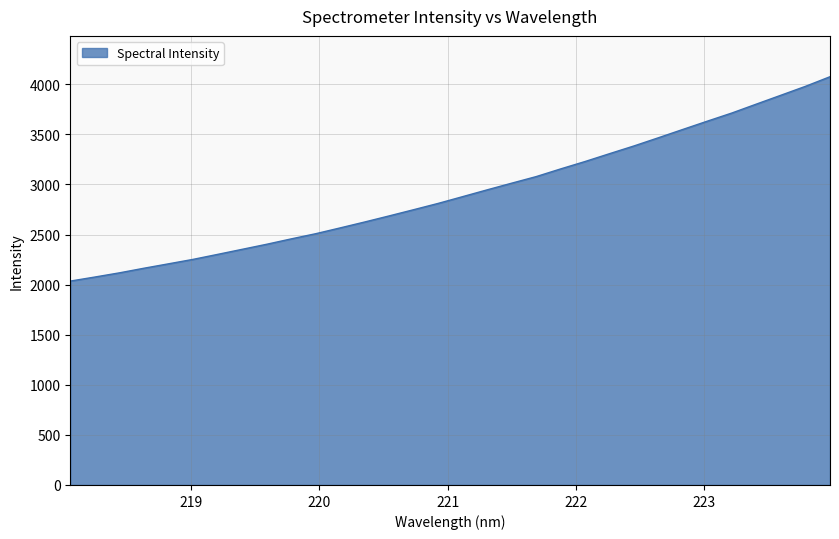

What is the difference between the maximum and minimum values?

2040.3